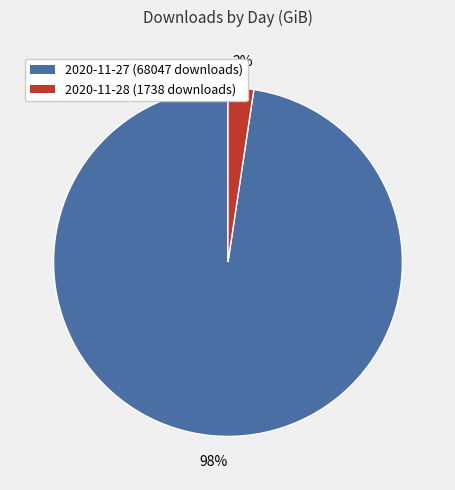

To the nearest percent, what is the average slice percentage?

50%